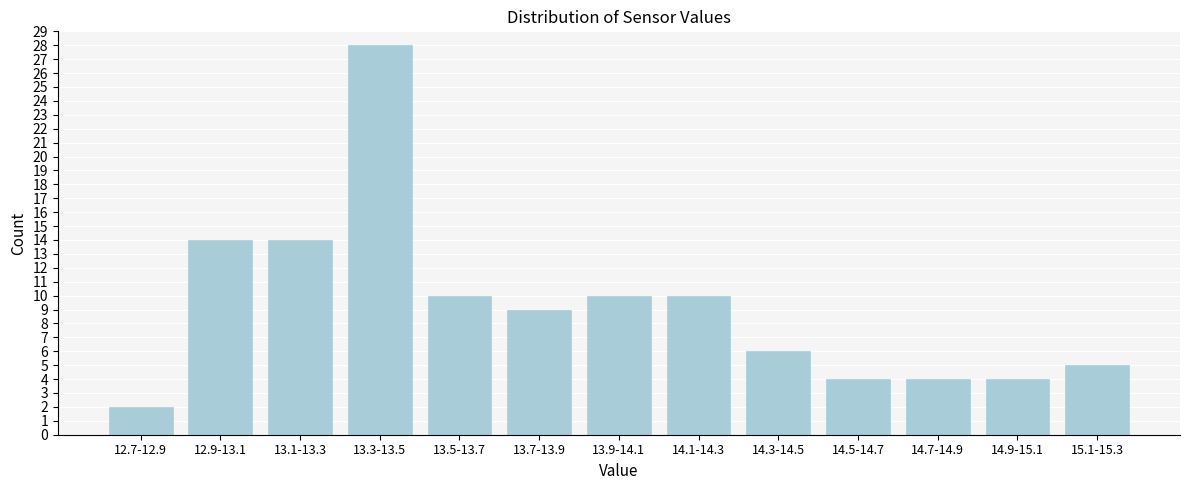

Reading left to right, list all the values displayed in this chart.

12.7-12.9=2	12.9-13.1=14	13.1-13.3=14	13.3-13.5=28	13.5-13.7=10	13.7-13.9=9	13.9-14.1=10	14.1-14.3=10	14.3-14.5=6	14.5-14.7=4	14.7-14.9=4	14.9-15.1=4	15.1-15.3=5